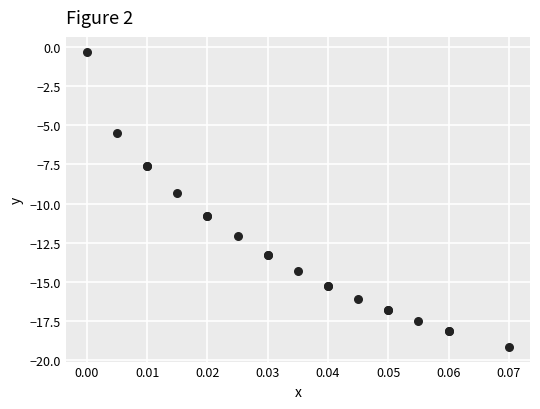

What Y value in the scatter plot is closest to -9?

-9.3